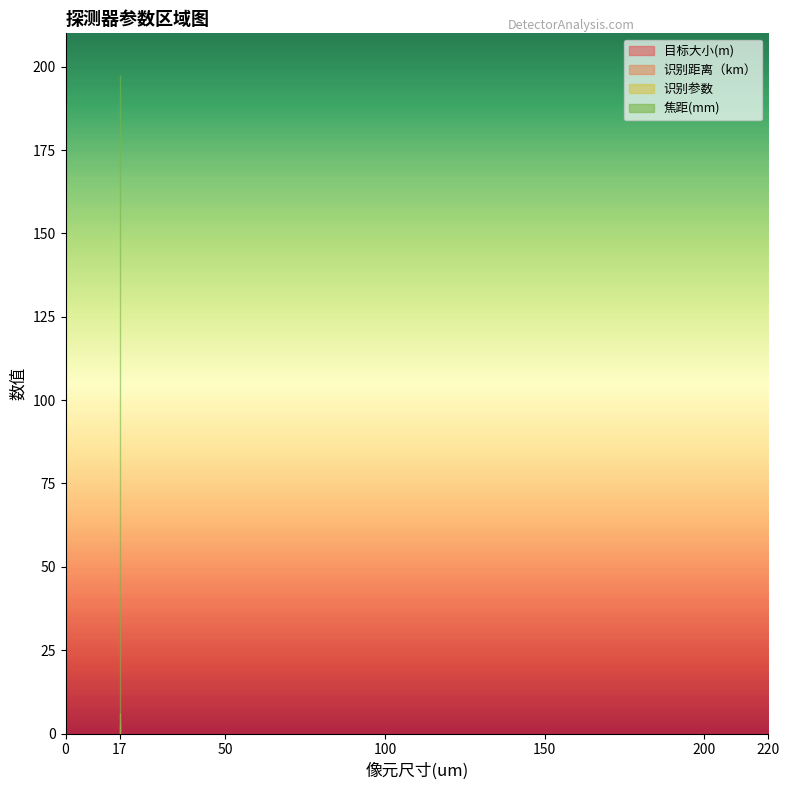

Reading right to left, what are all the values shown in this chart?

目标大小(m): 640x512=1.6	320x256=1.6
识别距离（km）: 640x512=3.0	320x256=3.0
识别参数: 640x512=6.2	320x256=6.2
焦距(mm): 640x512=197.6	320x256=197.6